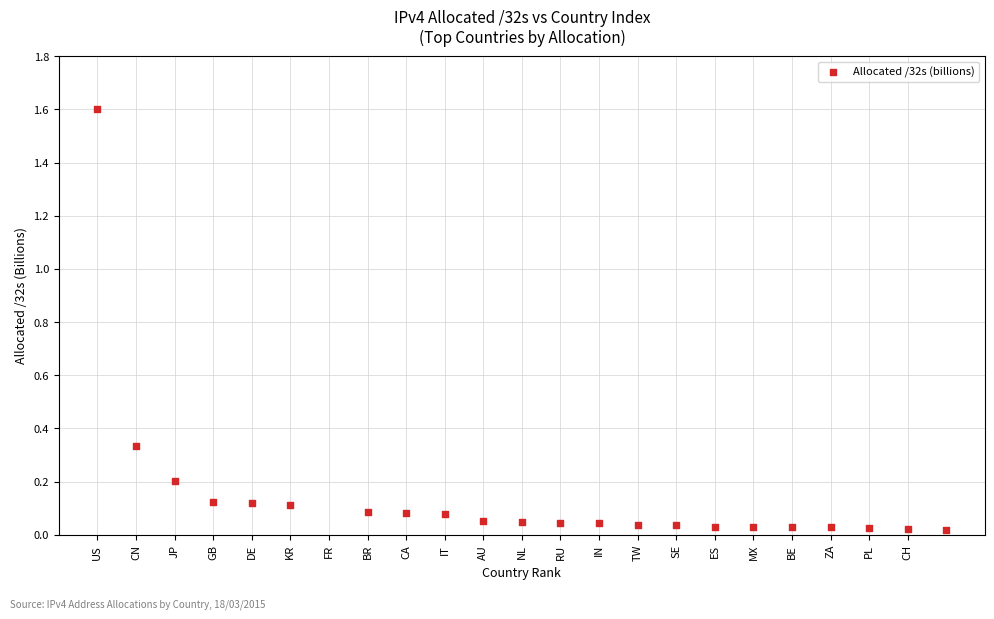

What is the range of X values (max minus min)?

22.0